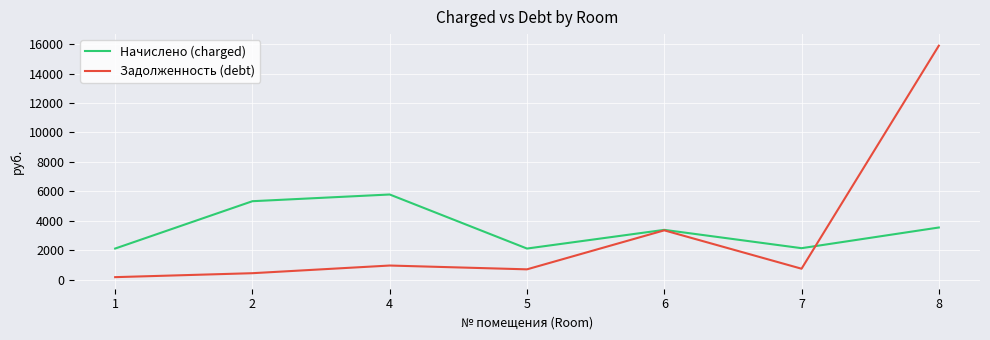

What is the difference between the second highest and second lowest values in the Начислено (charged) series?

3213.5